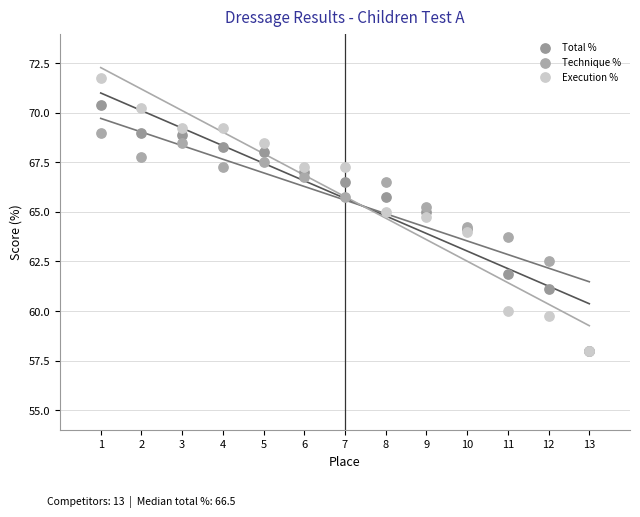

Which series reaches the maximum Y coordinate?

Execution %